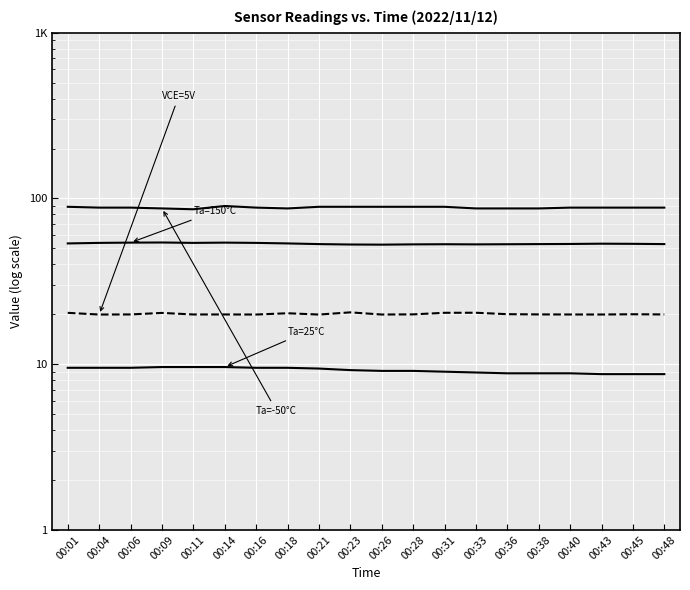

How many interior local valleys does the Ta=150°C (Humidity) series have?

3